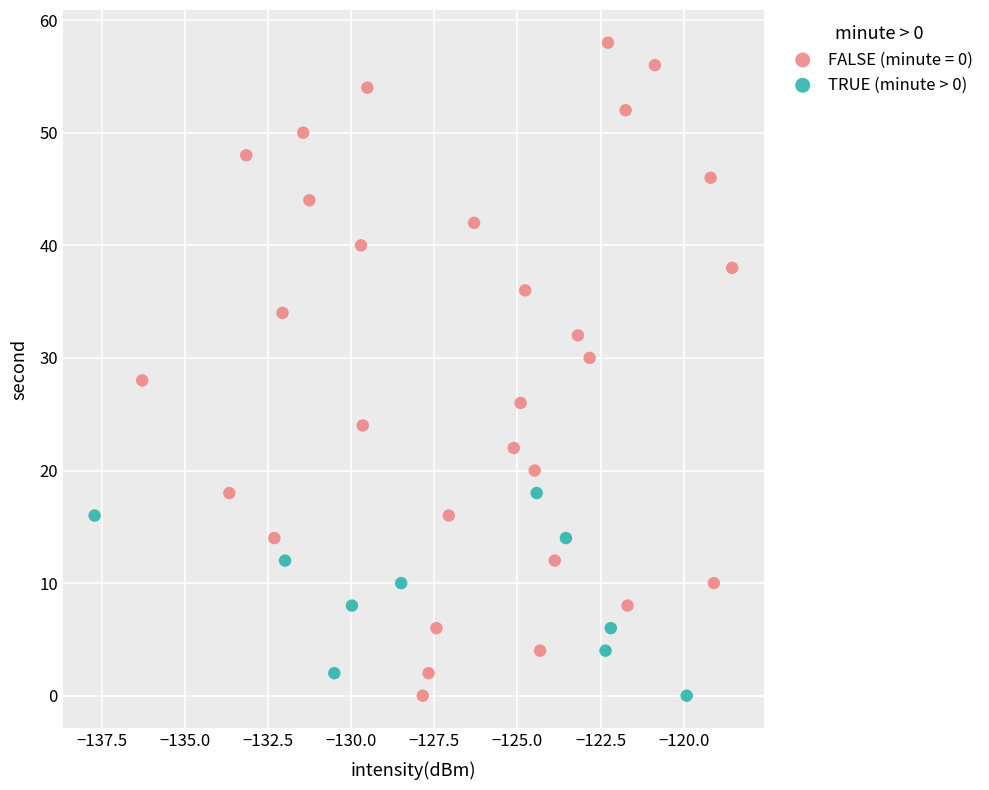

Which series has the widest spread of Y values?

FALSE (minute = 0)